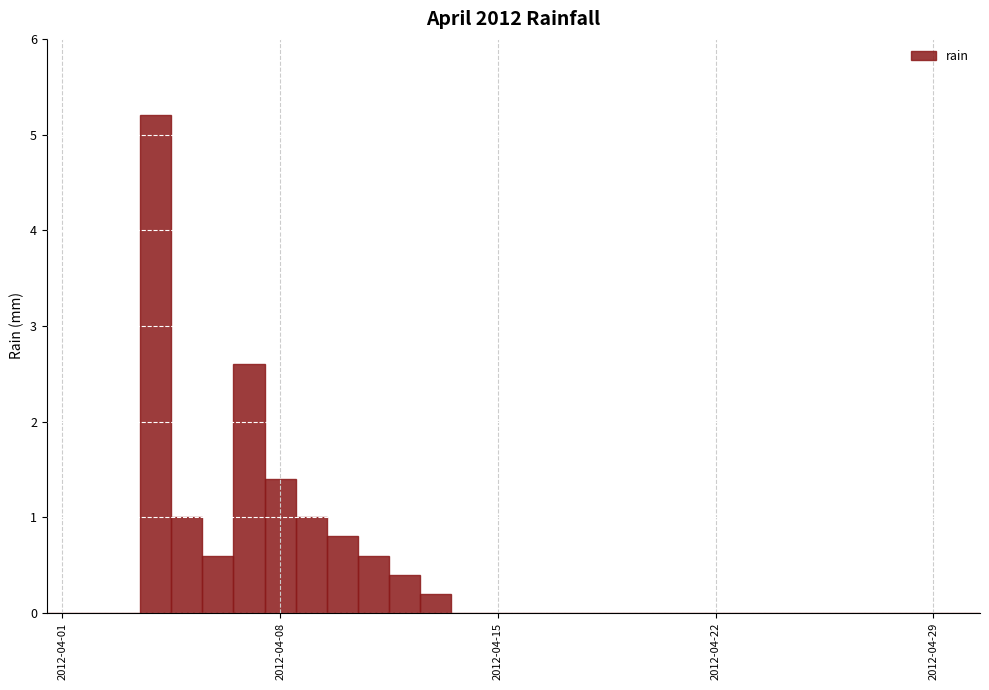

What is the sum of all values?

13.8